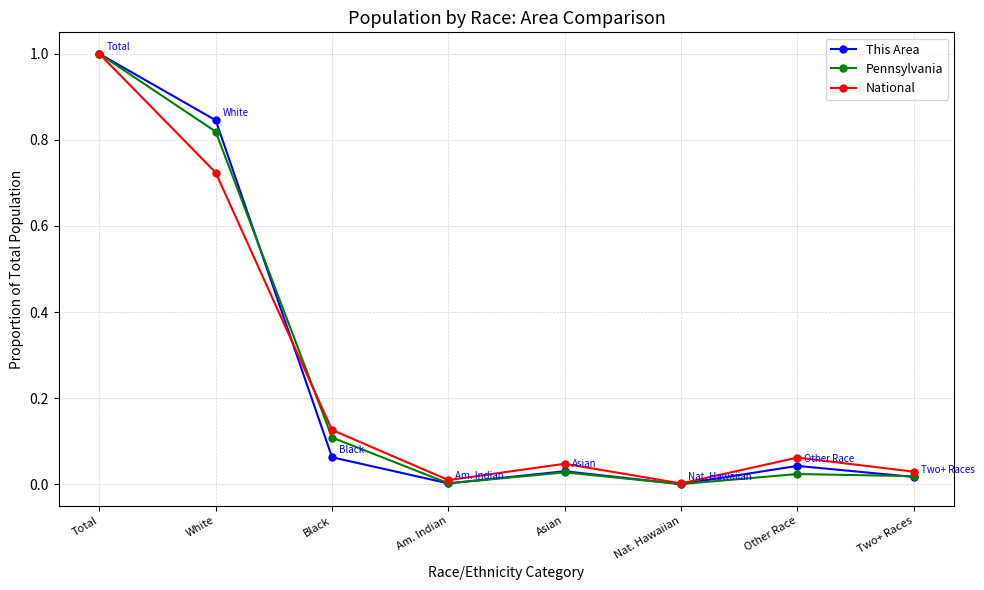

True or false: National has a value of 0.1 at Black.

True